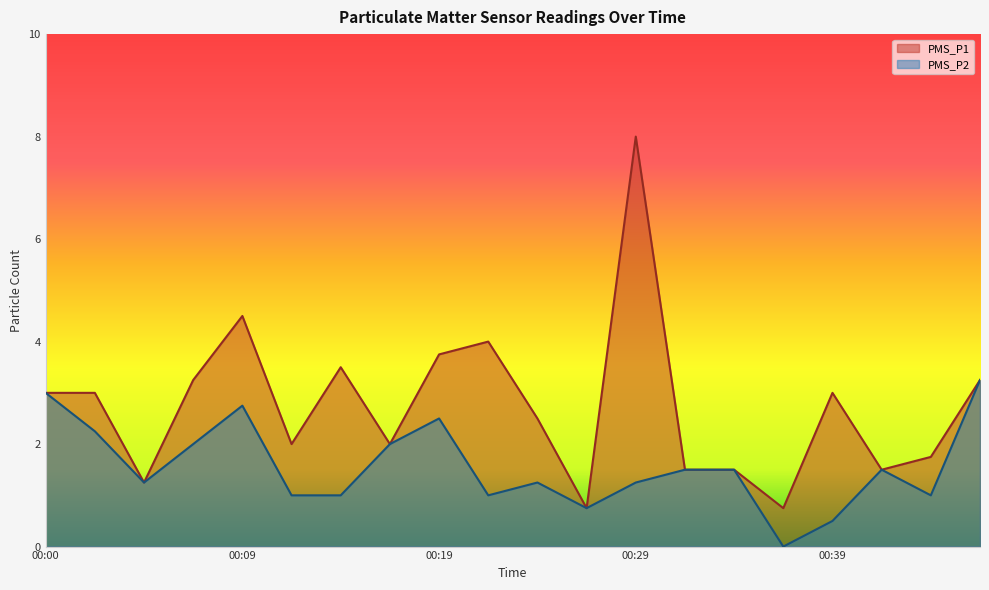

Where is PMS_P1 nearest to the value 4?

00:21